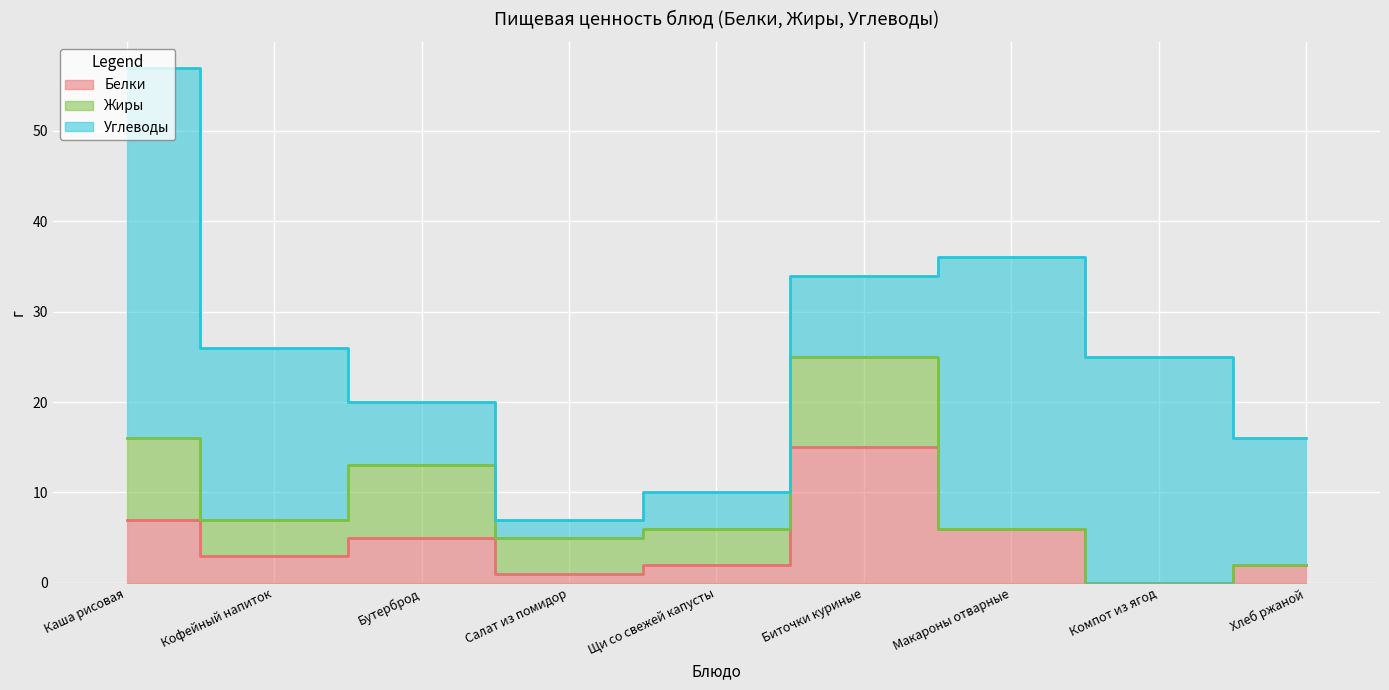

Reading left to right, extract all data points from this chart.

Белки: Каша рисовая=7	Кофейный напиток=3	Бутерброд=5	Салат из помидор=1	Щи со свежей капусты=2	Биточки куриные=15	Макароны отварные=6	Компот из ягод=0	Хлеб ржаной=2
Жиры: Каша рисовая=9	Кофейный напиток=4	Бутерброд=8	Салат из помидор=4	Щи со свежей капусты=4	Биточки куриные=10	Макароны отварные=0	Компот из ягод=0	Хлеб ржаной=0
Углеводы: Каша рисовая=41	Кофейный напиток=19	Бутерброд=7	Салат из помидор=2	Щи со свежей капусты=4	Биточки куриные=9	Макароны отварные=30	Компот из ягод=25	Хлеб ржаной=14